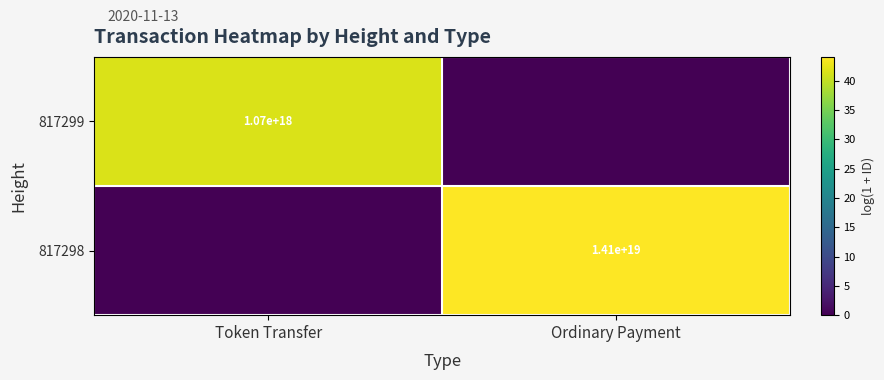

The value of 817298 at Ordinary Payment is 14100000000000000000. True or false?

True